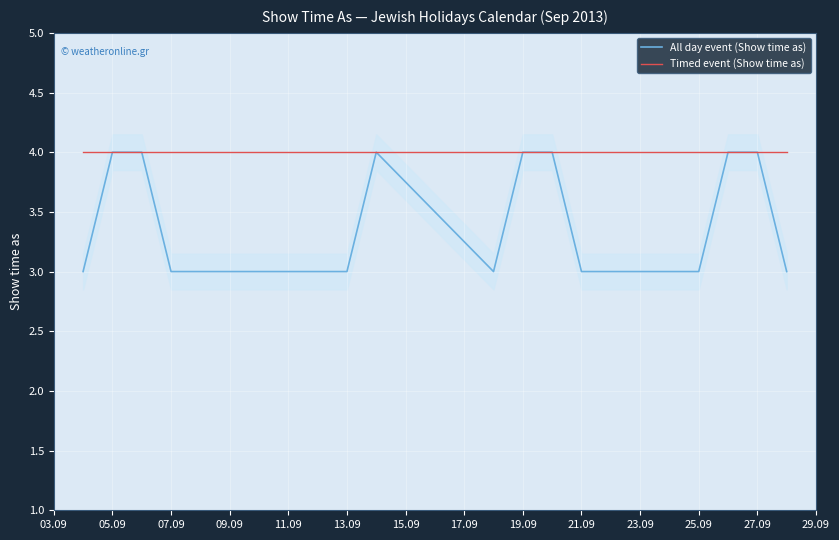

True or false: Timed event (Show time as) and All day event (Show time as) intersect in this chart.

False